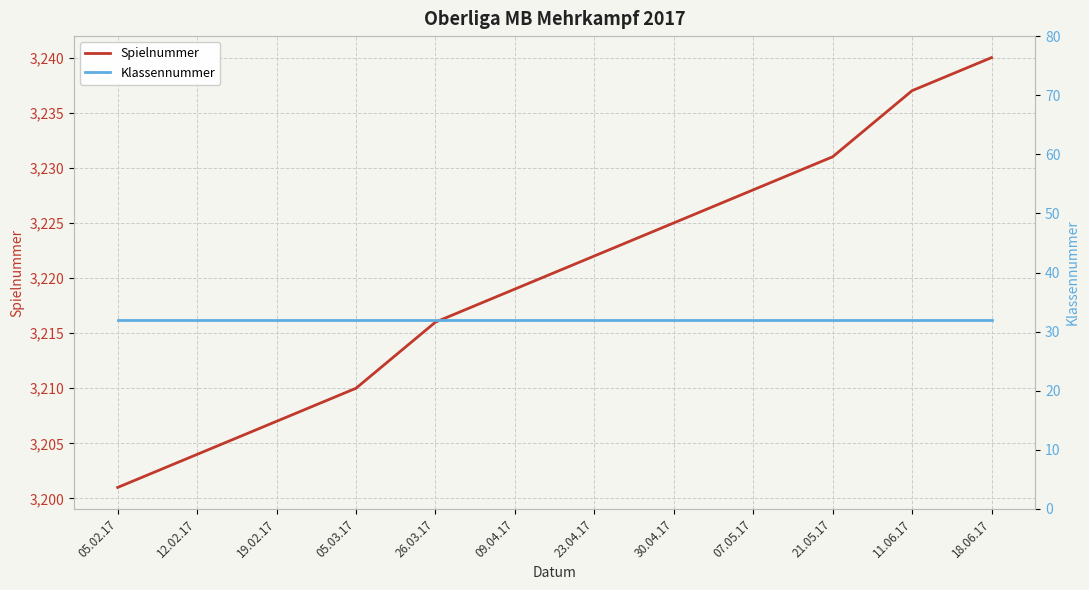

What is the sum of the Spielnummer values at 30.04.17 and 05.03.17?

6435